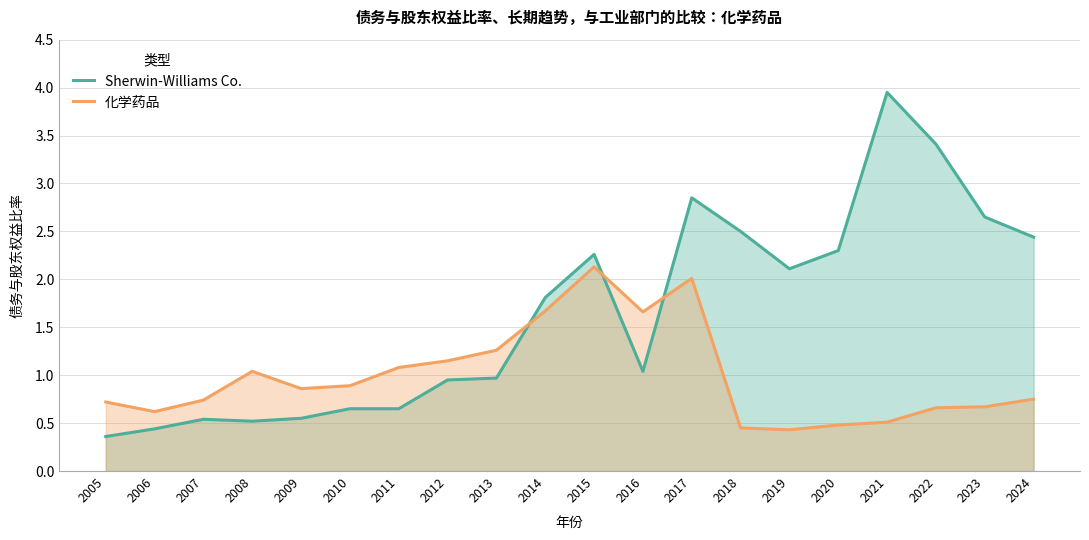

Which series has the widest spread of values?

Sherwin-Williams Co.